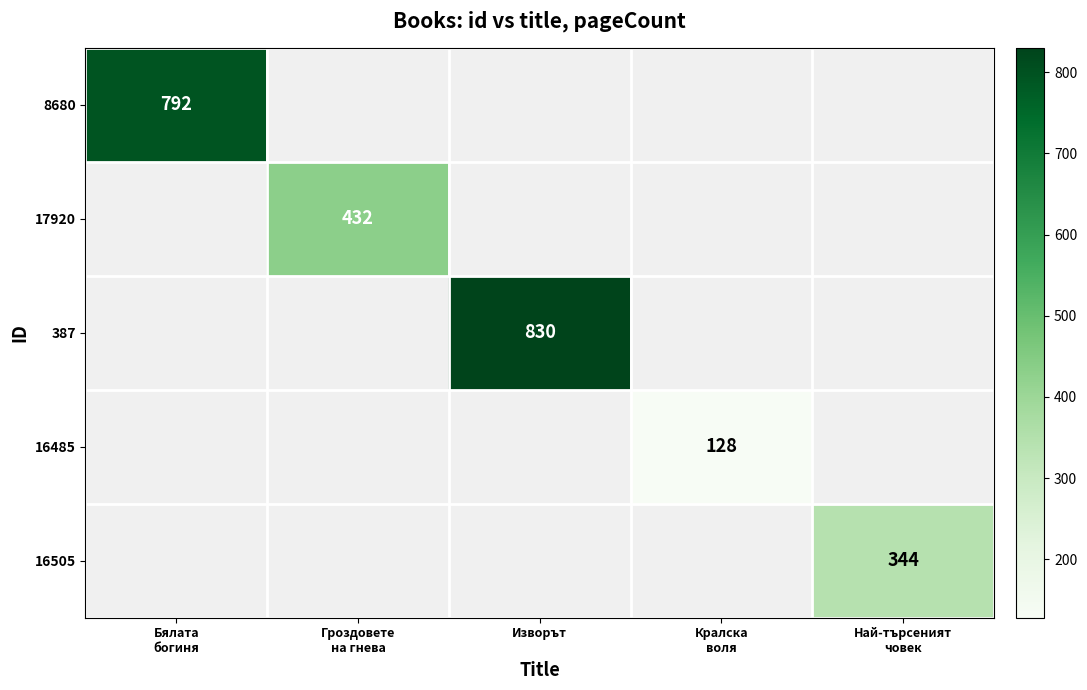

Is the value of 8680 at Бялата богиня greater than the value of 387 at Бялата богиня?

No